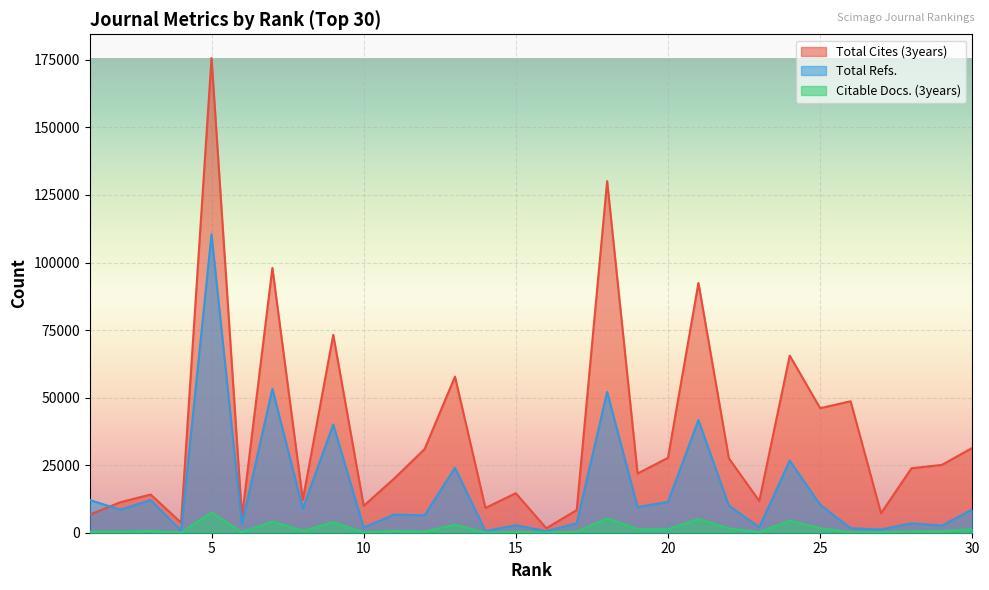

Which label corresponds to the largest value in the chart?

5